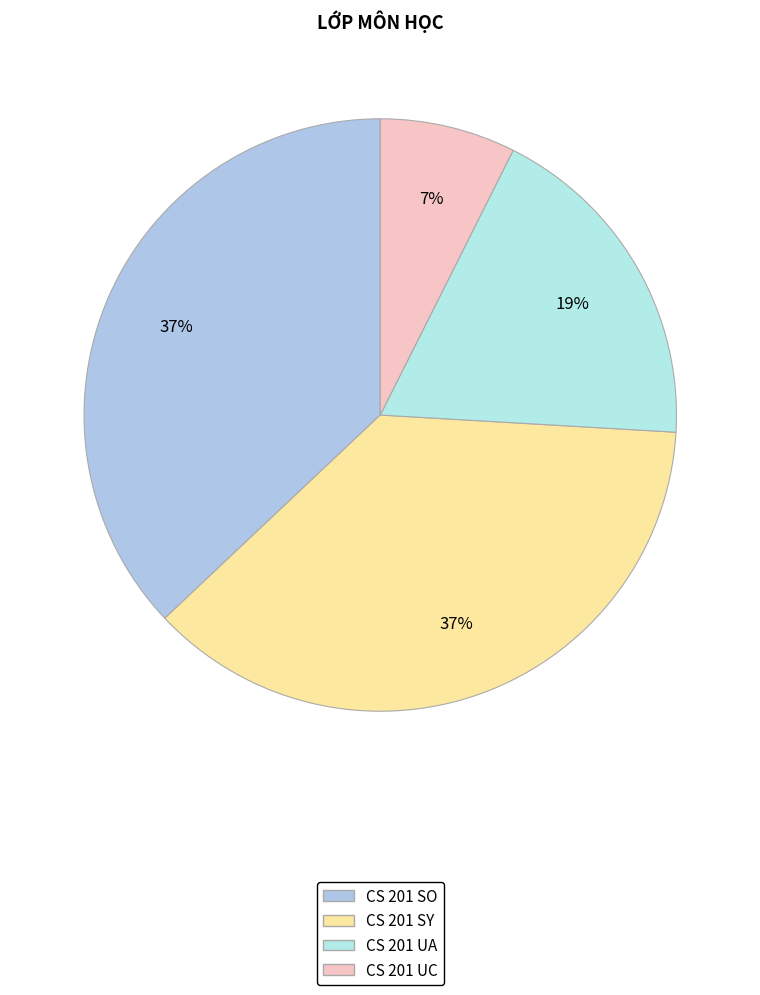

To the nearest percent, what is the average slice percentage?

25%